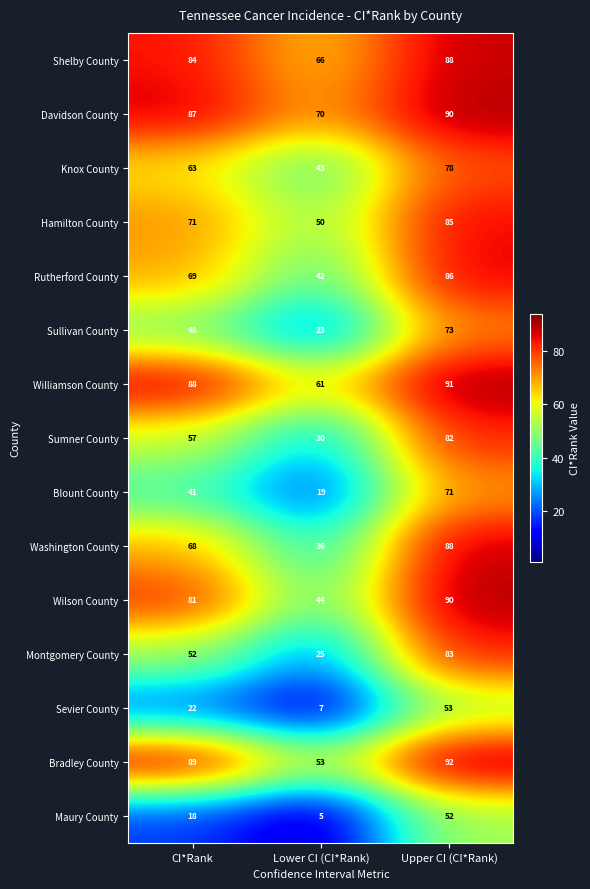

Is it true that Bradley County equals 53 at Lower CI (CI*Rank)?

True